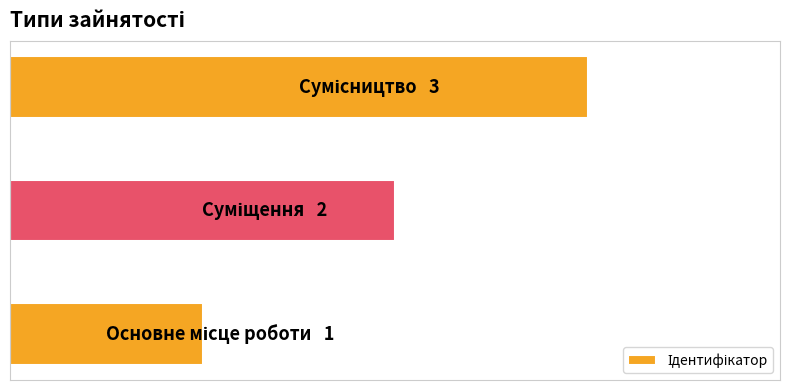

Does the chart contain any negative values?

No